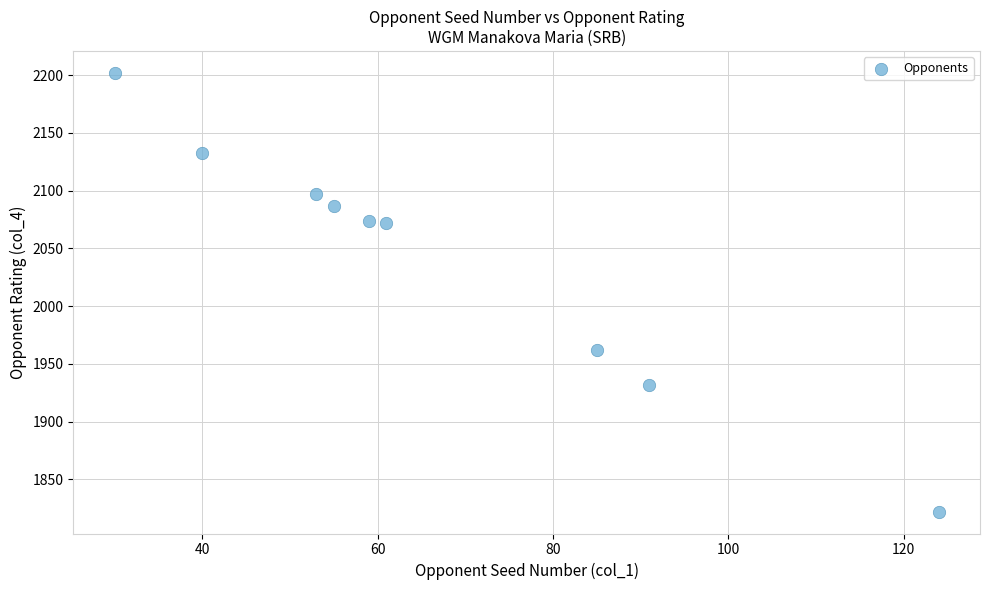

What is the average X value?

66